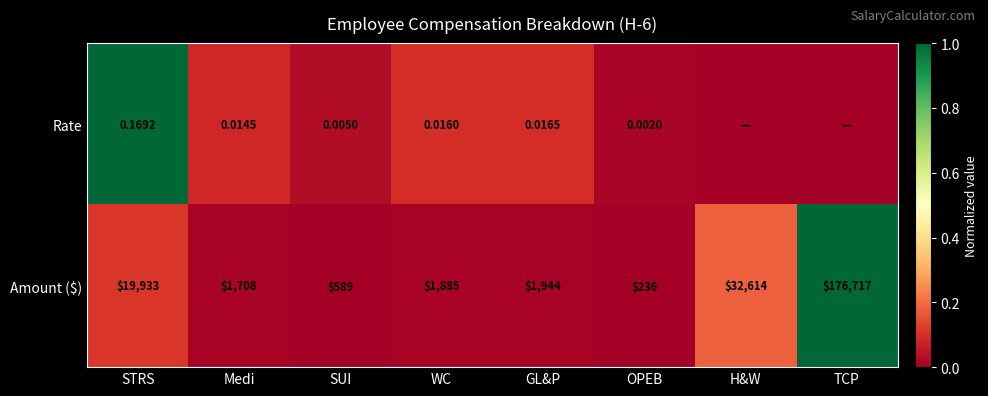

Rank the categories by Amount ($) value from highest to lowest.

TCP, H&W, STRS, GL&P, WC, Medi, SUI, OPEB